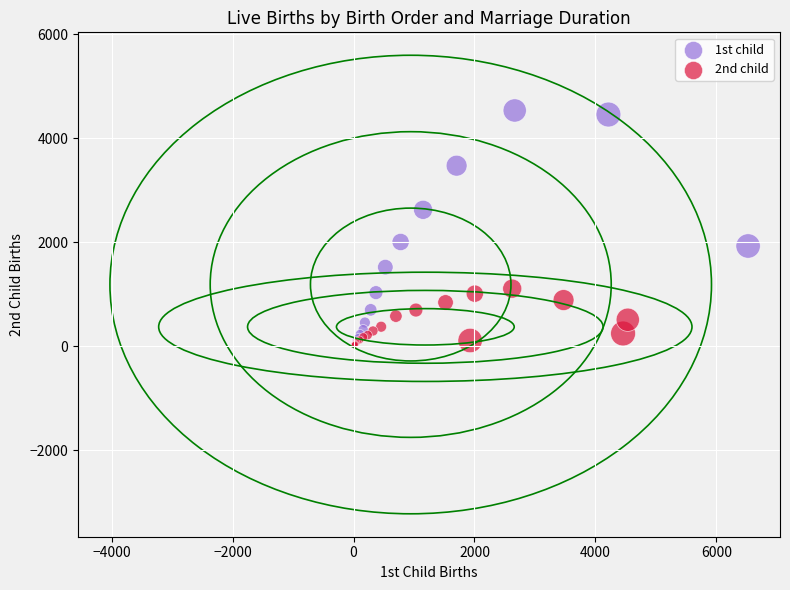

What are all the series names shown in the legend?

1st child, 2nd child